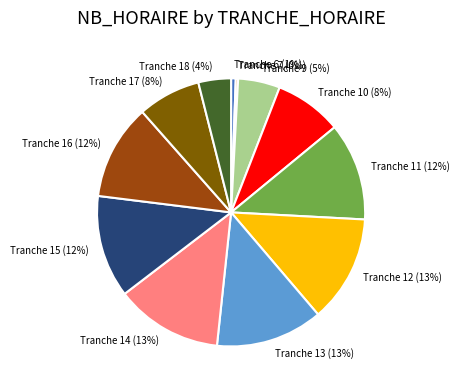

What percentage is the Tranche 10 slice, to the nearest percent?

8%